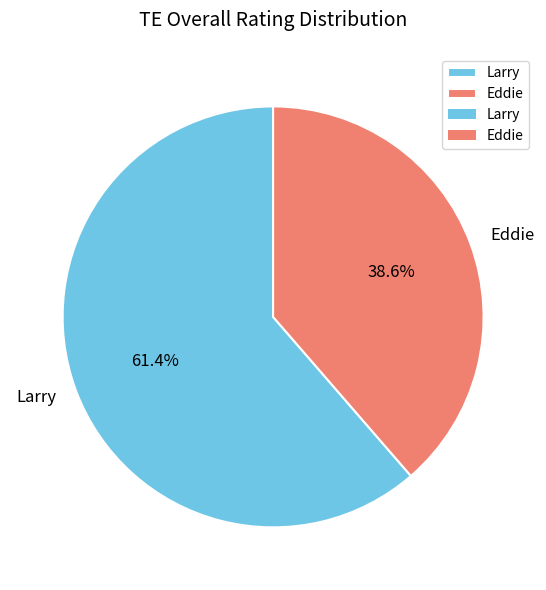

Is the sum of Larry and Eddie greater than half?

Yes